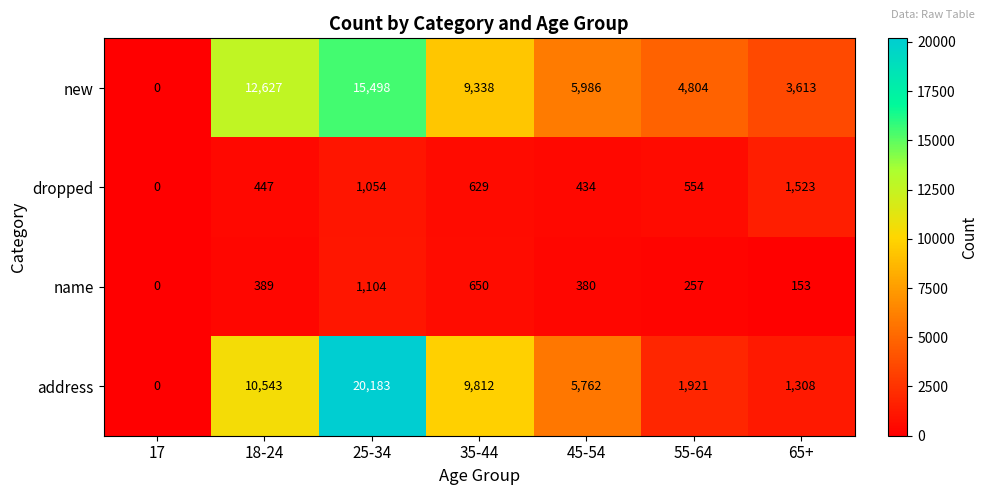

At which label is dropped closest to 761?

35-44